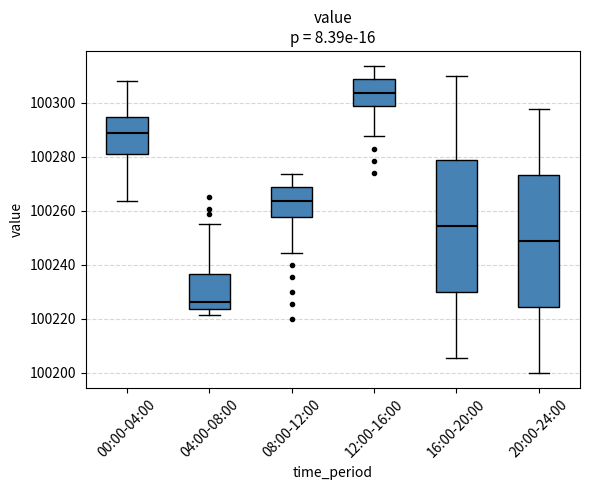

Reading left to right, read every box against the y-axis: the position of its median line, the range the box covers, and the ends of its whiskers. The values are not printed on the chart, so give them approximately, as read against the axis.

00:00-04:00: median 100288, box 100282 to 100294, whiskers 100264 to 100308
04:00-08:00: median 100226, box 100224 to 100236, whiskers 100222 to 100256
08:00-12:00: median 100264, box 100258 to 100268, whiskers 100244 to 100274
12:00-16:00: median 100304, box 100298 to 100308, whiskers 100288 to 100314
16:00-20:00: median 100254, box 100230 to 100278, whiskers 100206 to 100310
20:00-24:00: median 100248, box 100224 to 100274, whiskers 100200 to 100298